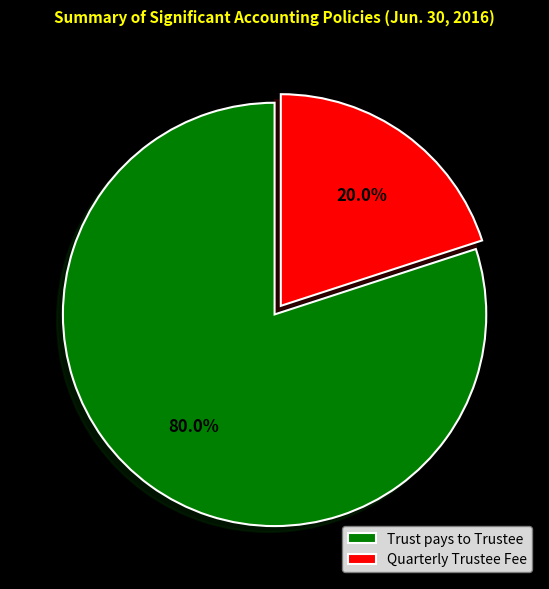

Between Quarterly Trustee Fee and Trust pays to Trustee, which is larger?

Trust pays to Trustee